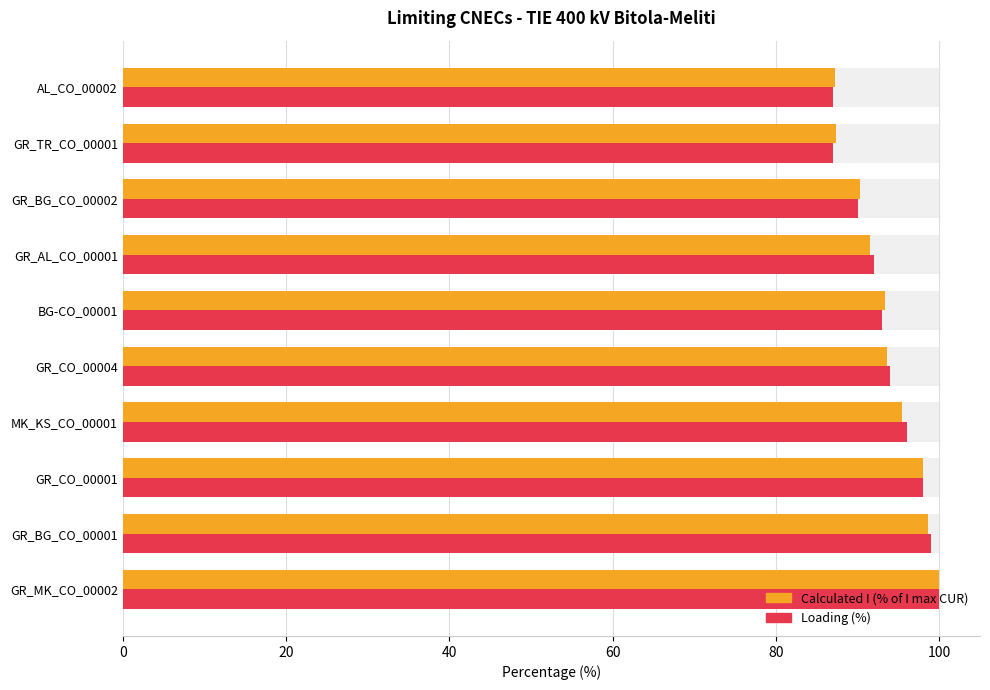

Reading left to right, transcribe all the data shown in this chart.

Calculated I (A) %: 99.9	98.6	98.0	95.5	93.6	93.4	91.5	90.2	87.4	87.2
Loading (%): 100.0	99.0	98.0	96.0	94.0	93.0	92.0	90.0	87.0	87.0